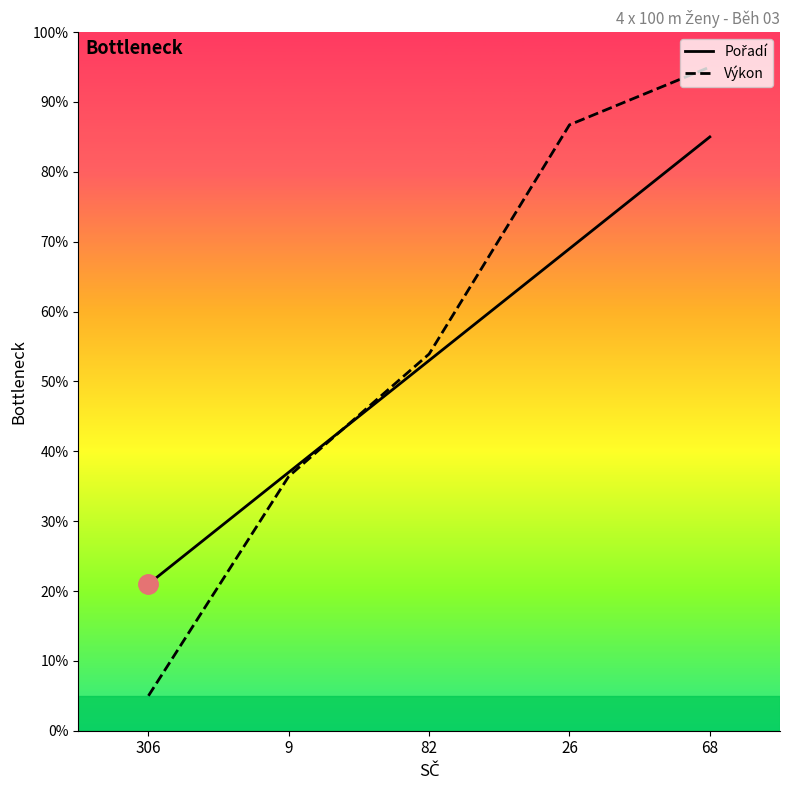

Is it true that Pořadí equals 35.7 at 306?

False